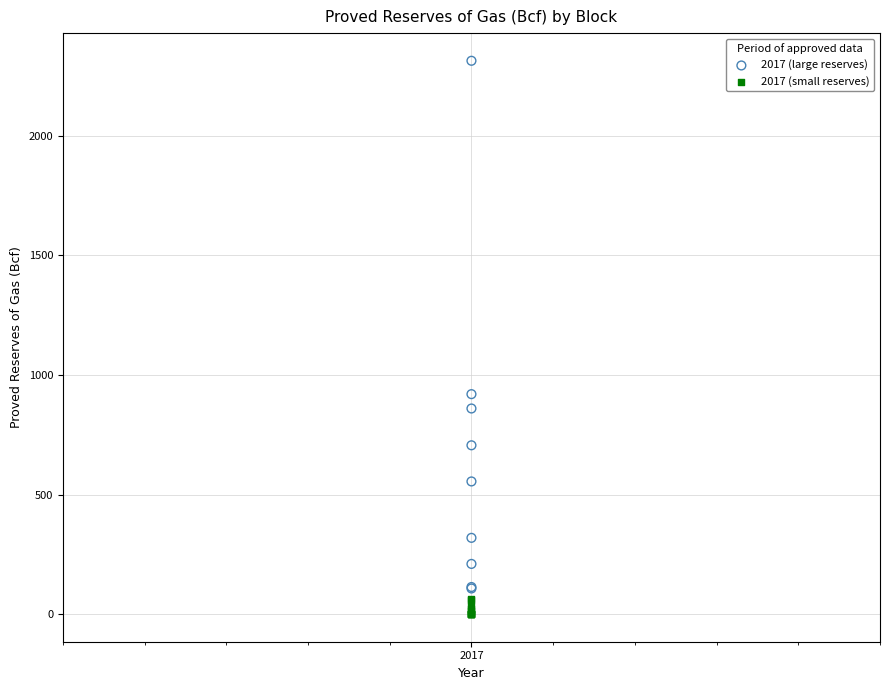

Which series contains the highest Y value?

2017 (large reserves)